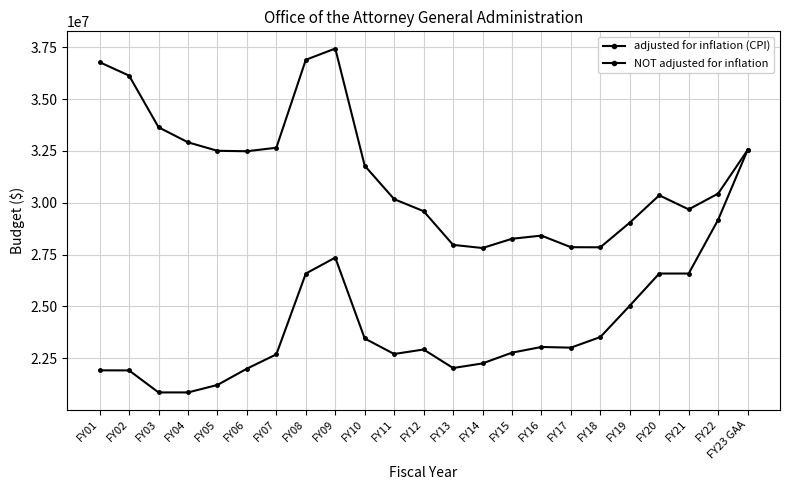

Is this an area chart (filled region under the line)?

No